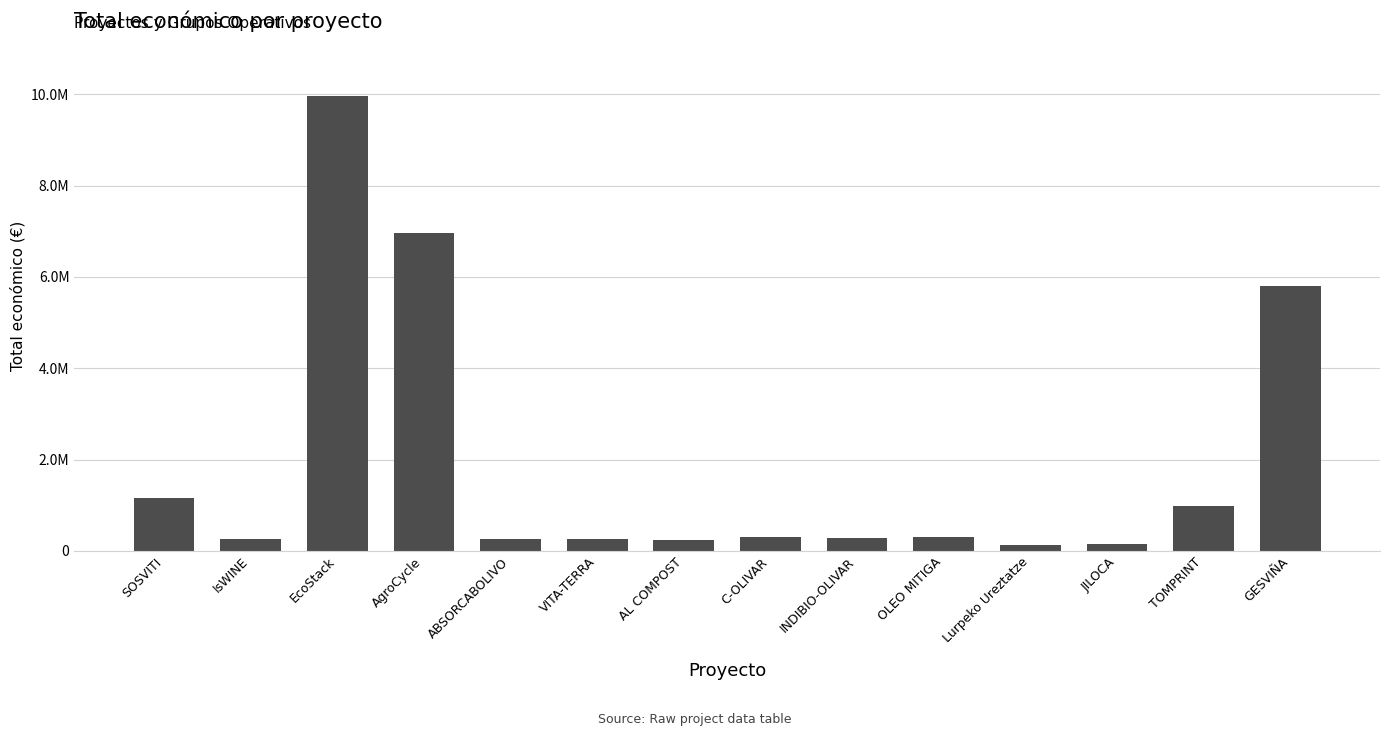

Is it true that the value at OLEO MITIGA is 299938?

True